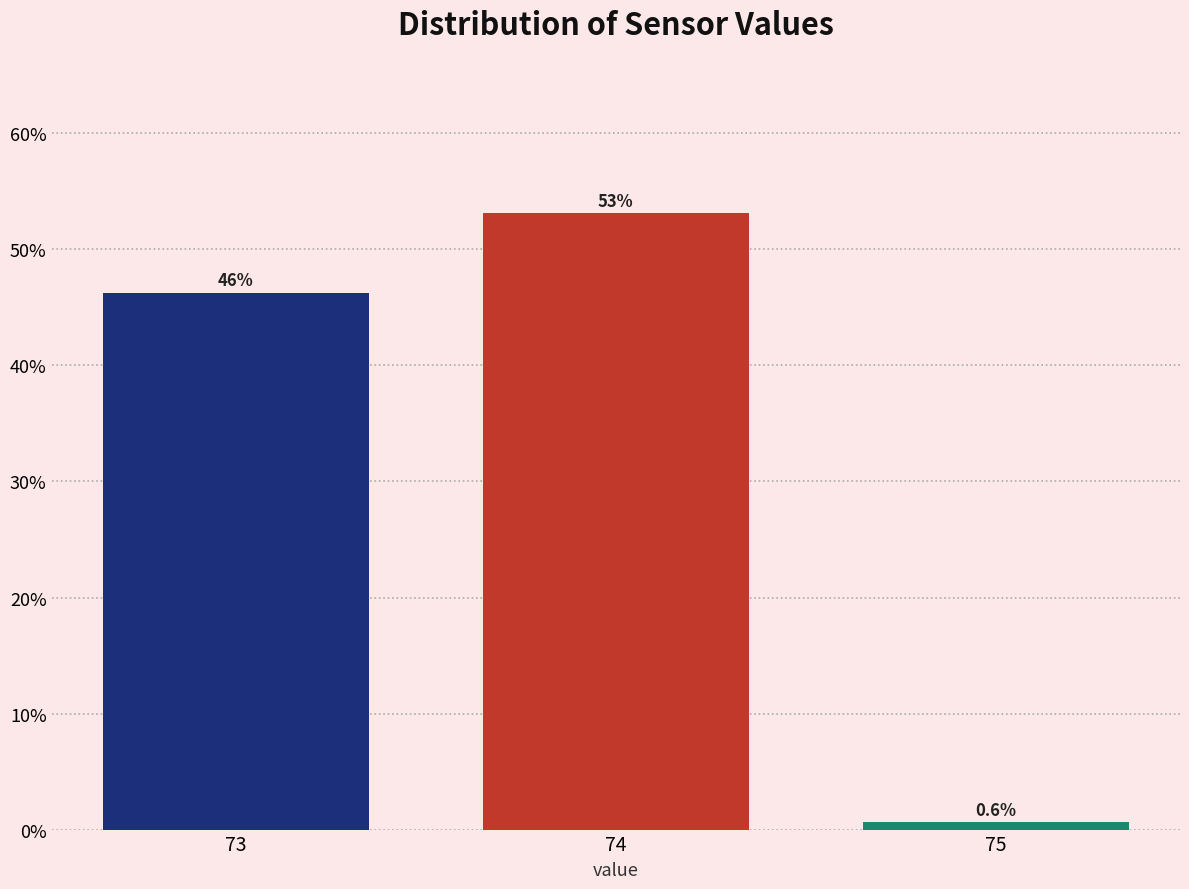

List the labels in order of value, smallest first.

75, 73, 74